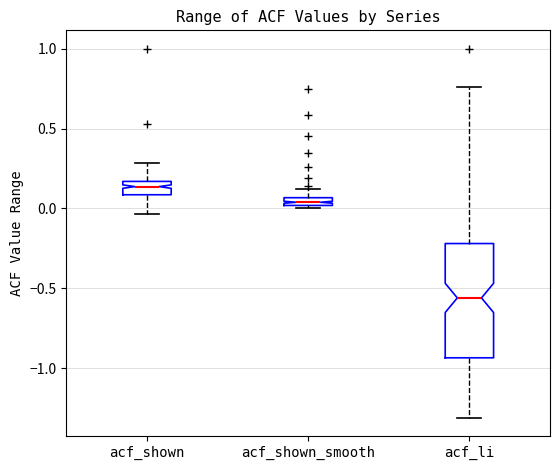

Comparing the boxes themselves (not the whiskers), which one is the tallest?

acf_li